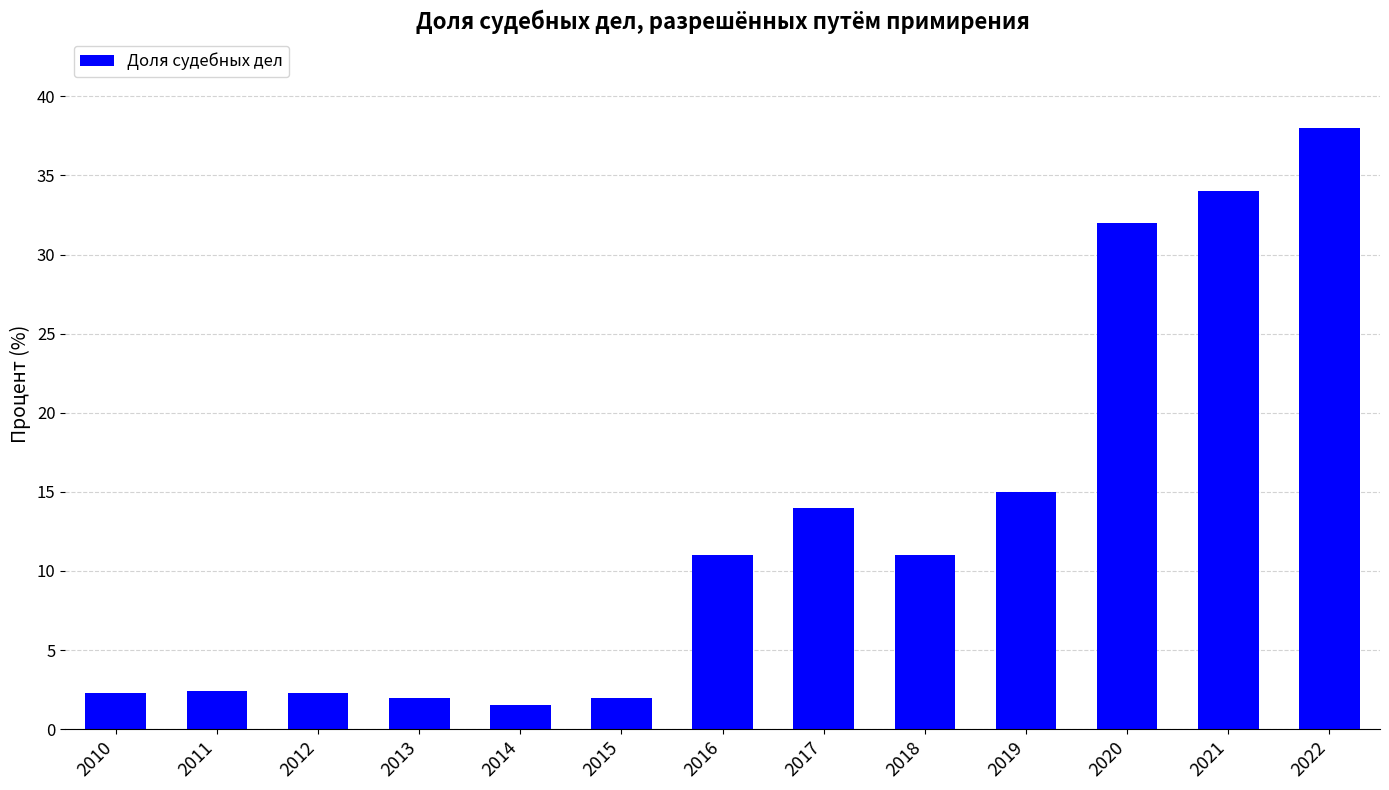

Between 2019 and 2012, which is larger?

2019